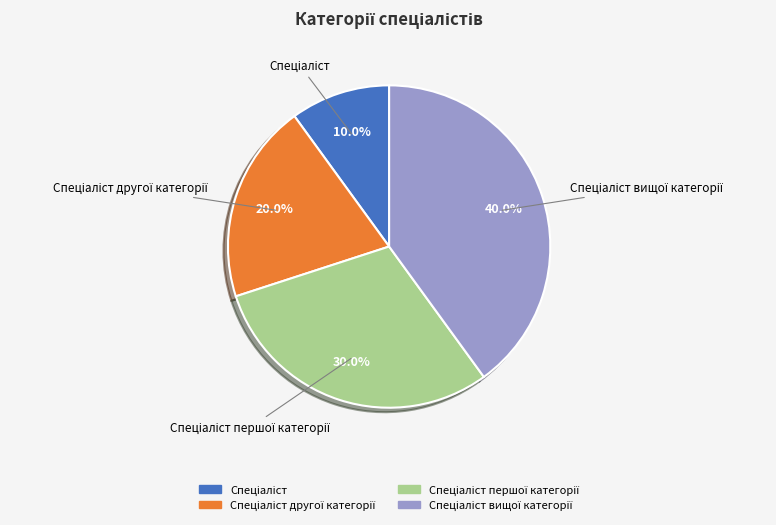

Is there any slice that represents more than half of the pie?

No